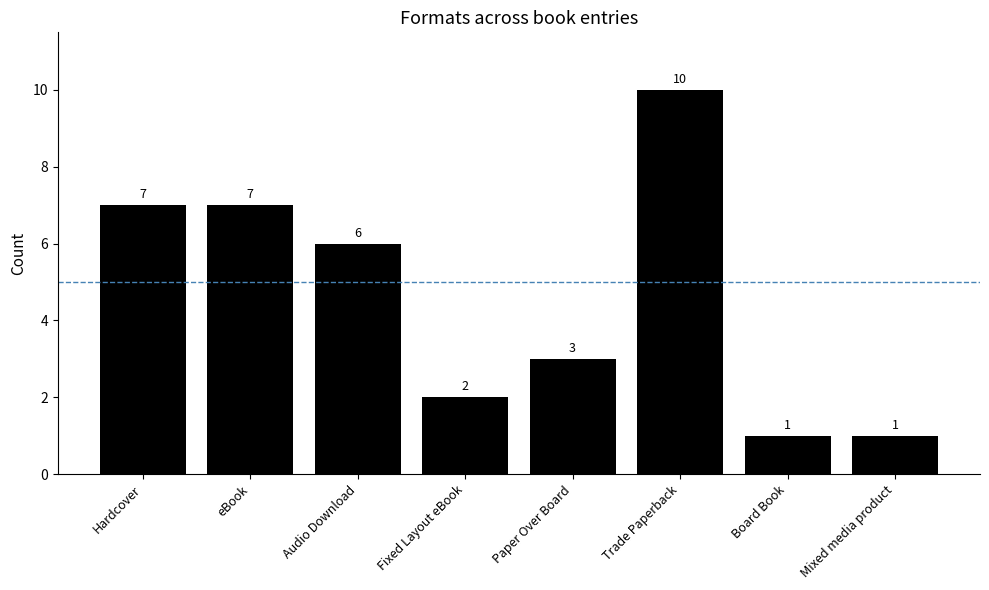

What is the difference between the maximum and second lowest values?

9